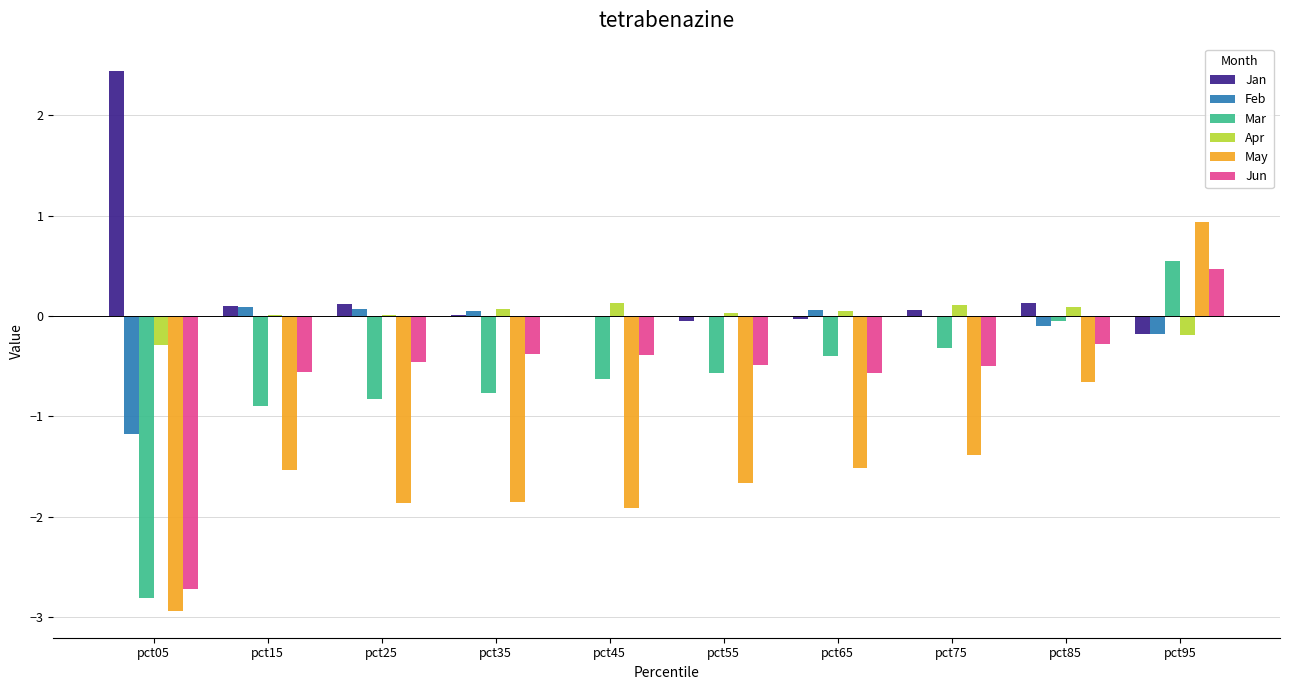

What is the approximate value of Jan at pct05?

2.4